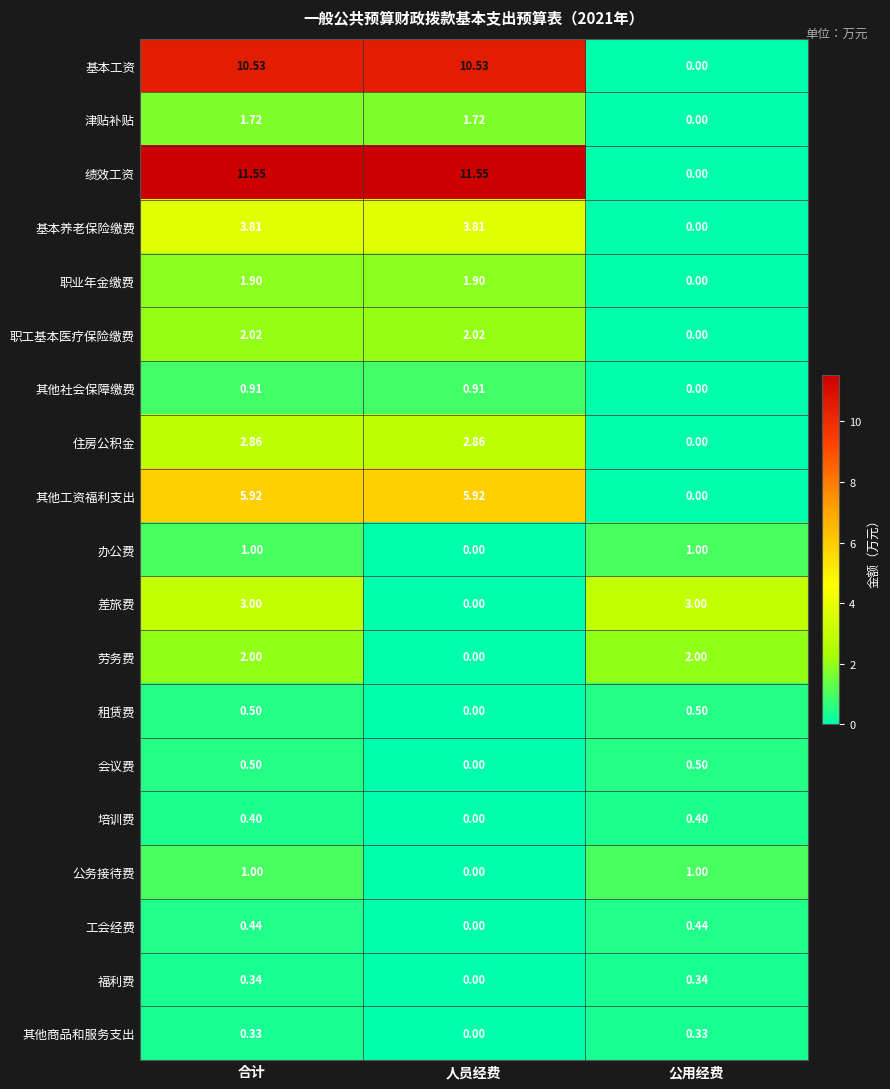

What is the maximum value shown in the chart?

11.6